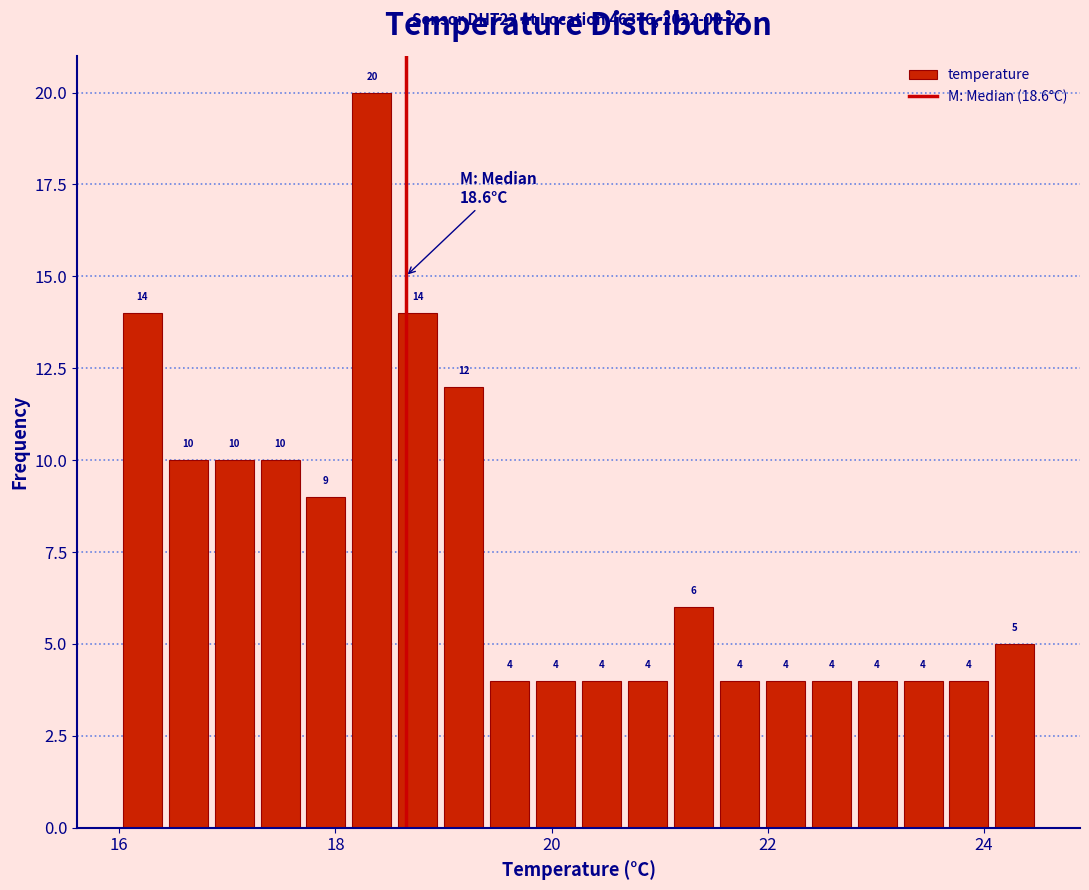

Read against the x-axis, roughly where is the centre of the tallest bar?

18.4